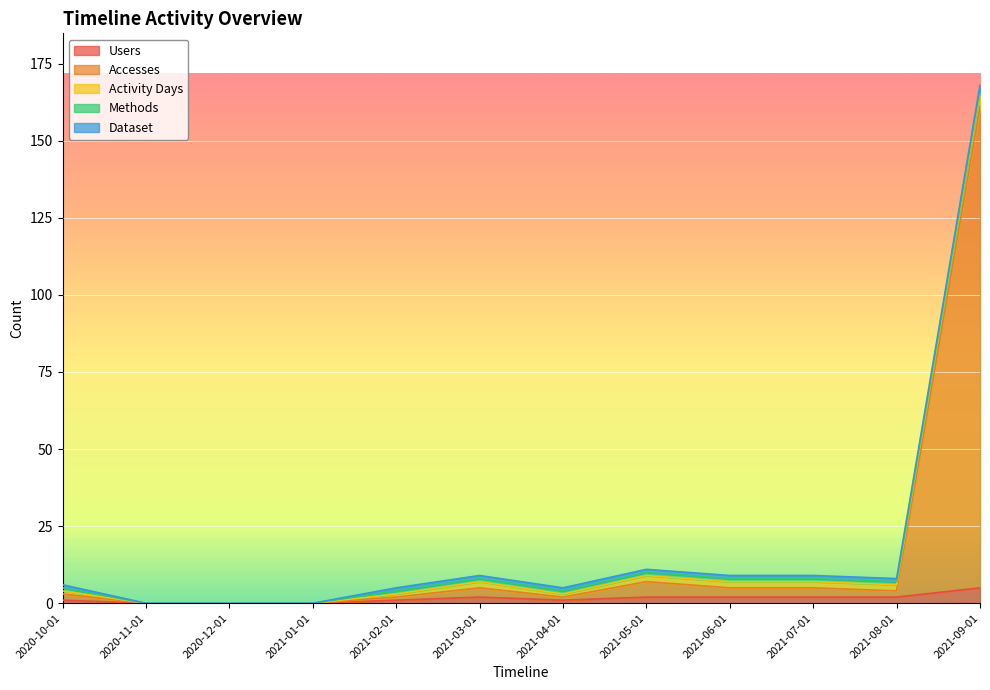

Does the chart display data point markers on the line(s)?

No